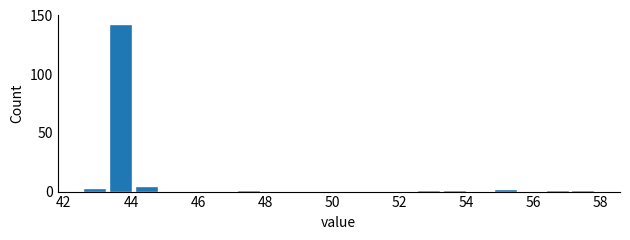

Around what value on the x-axis is the tallest bar? Give the approximate position of its centre, as read against the axis.

43.6